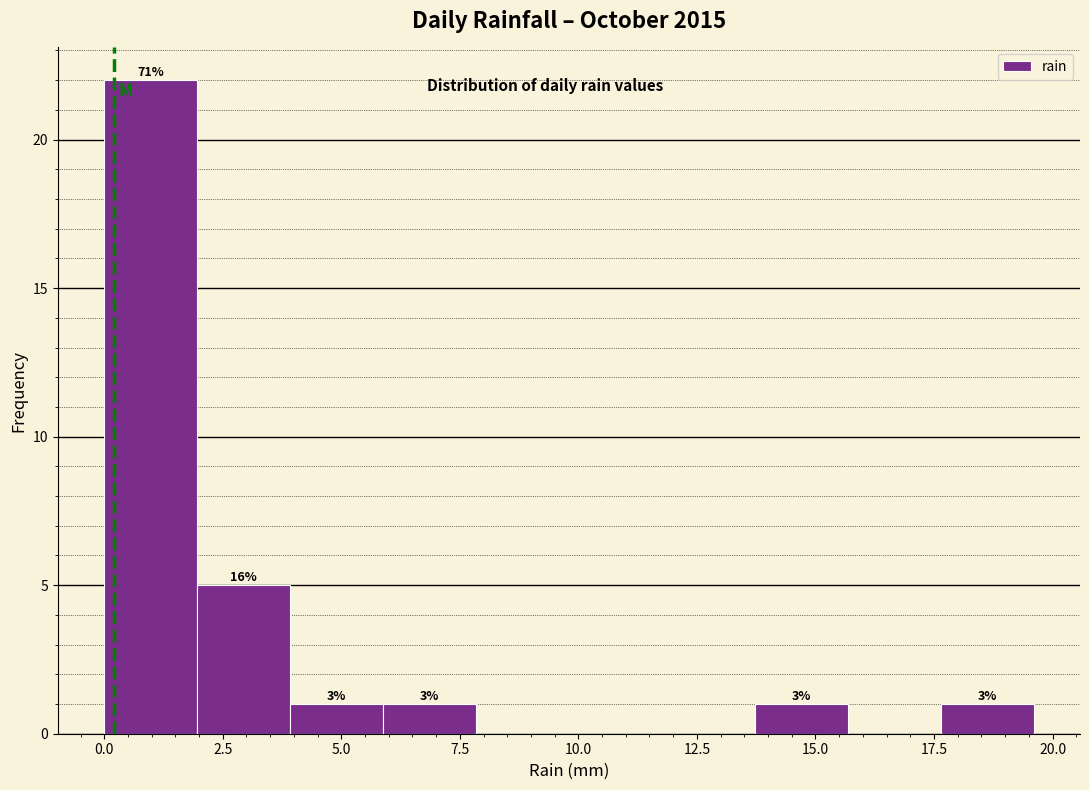

Read against the x-axis, roughly where is the centre of the tallest bar?

1.0